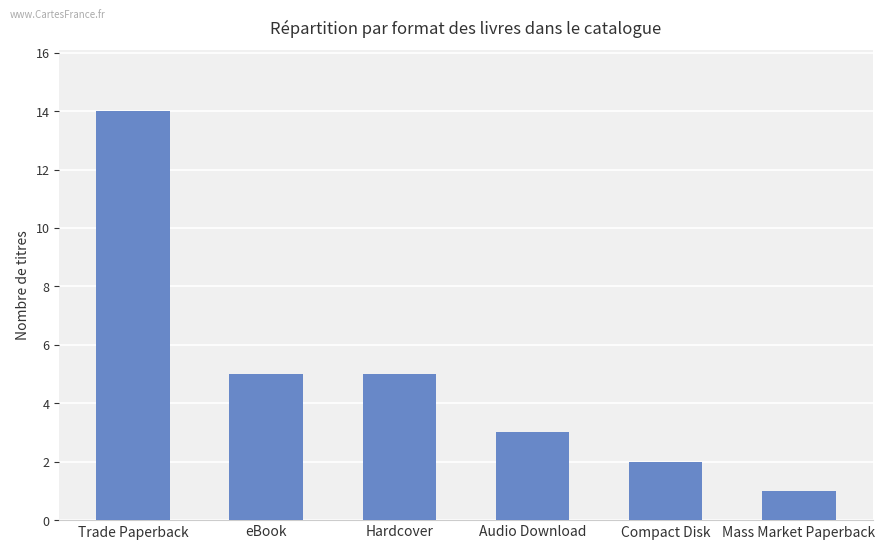

At which category does the chart reach its peak across all series?

Trade Paperback